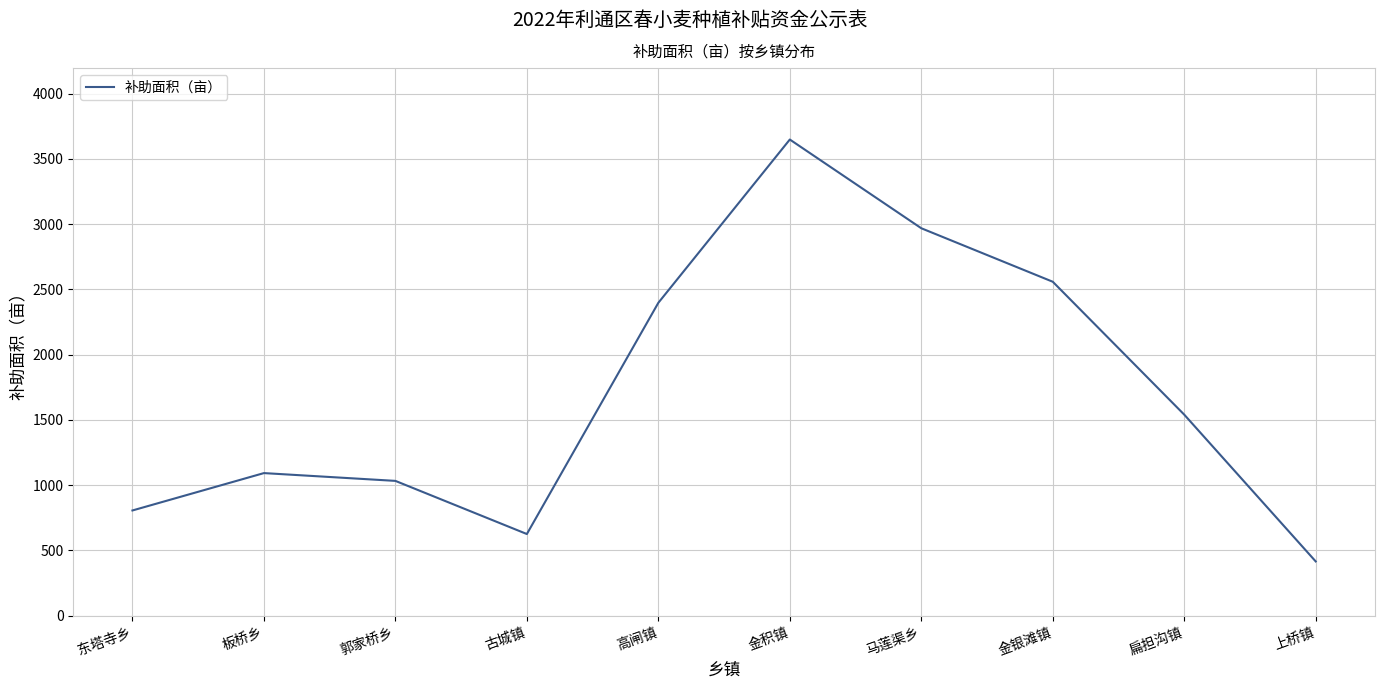

Which category has the highest value across all series?

金积镇